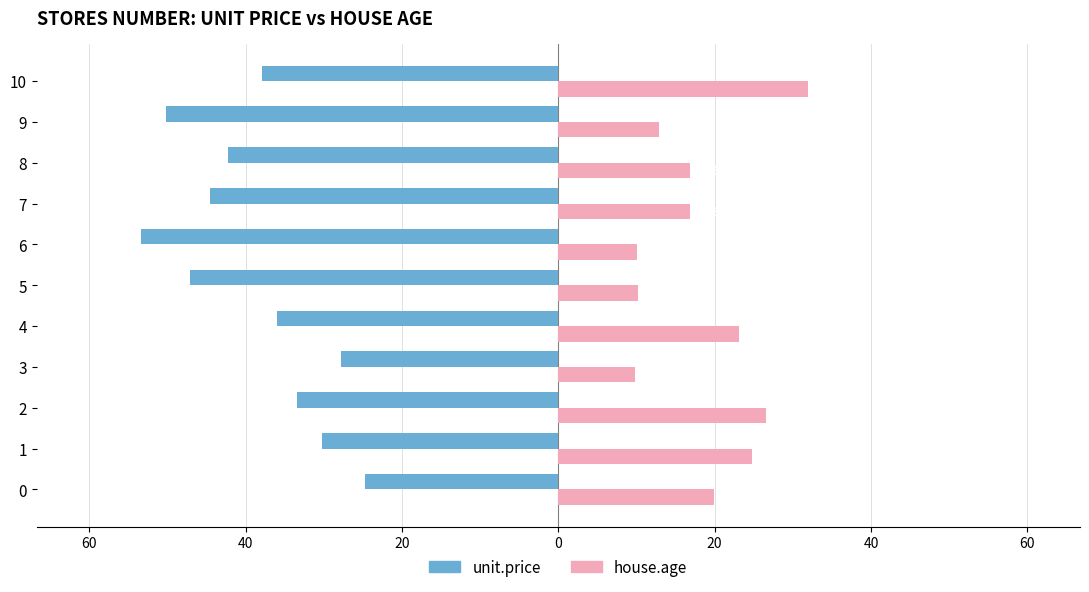

What are all the series names shown in the legend?

unit.price, house.age